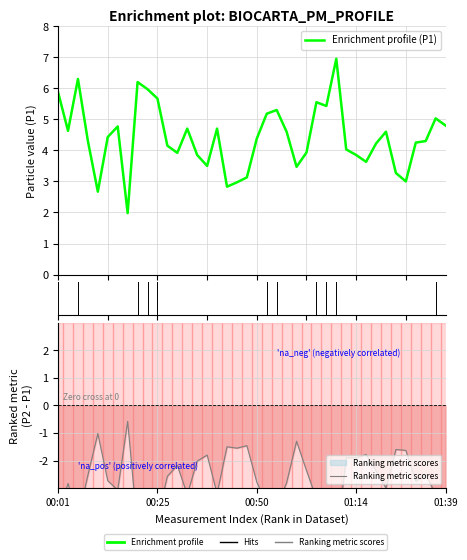

The value at 12 is 3.9. True or false?

True